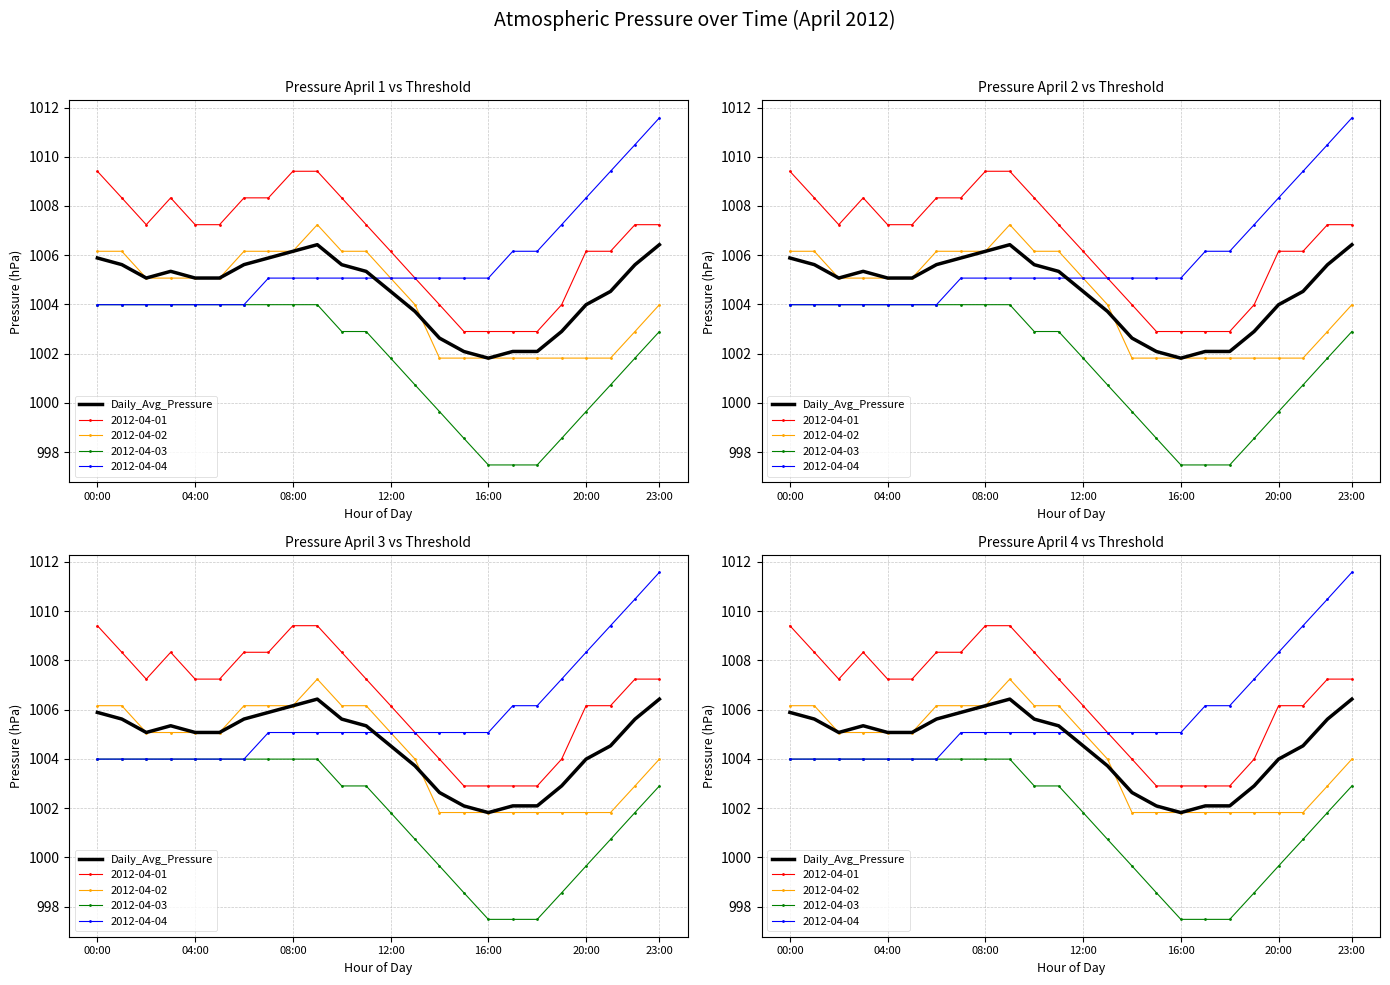

What is the average value?

1004.6